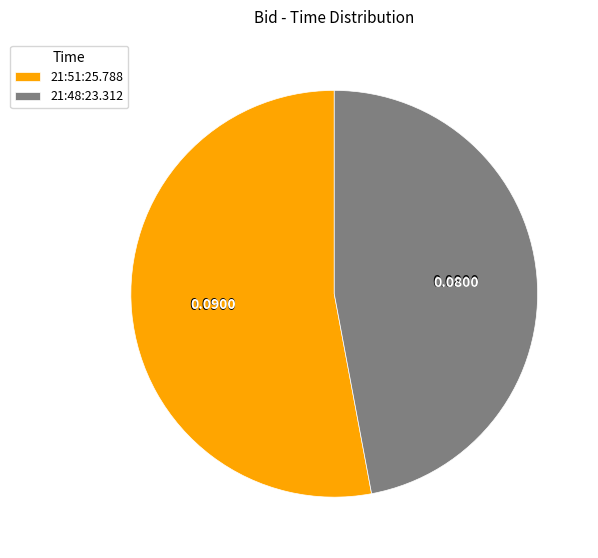

Is there a majority slice in this chart?

Yes